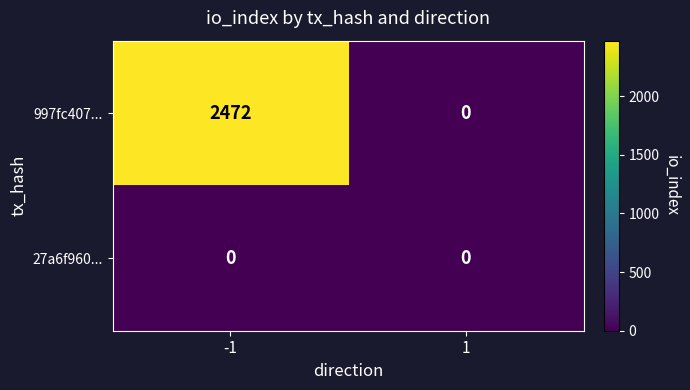

What is the average value of the 997fc407... series?

1236